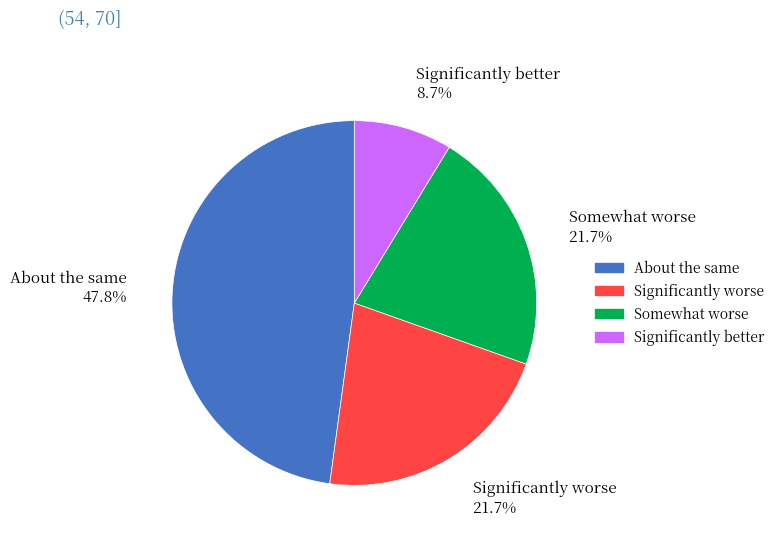

How many segments does this pie chart have?

4